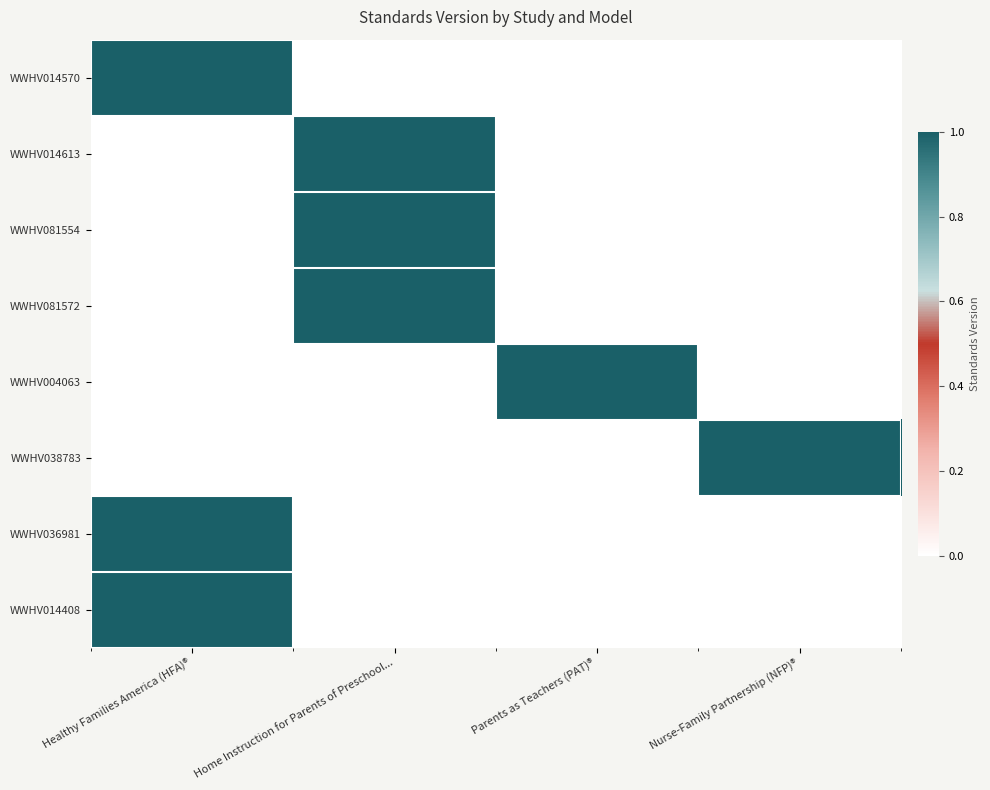

What is the difference between the highest and lowest values at Home Instruction for Parents of Preschool...?

1